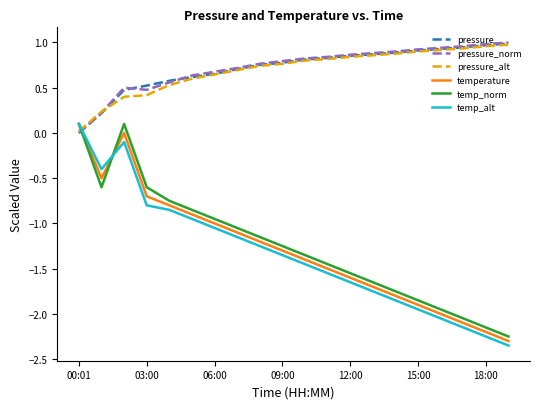

At which label is pressure_norm closest to 0?

00:01